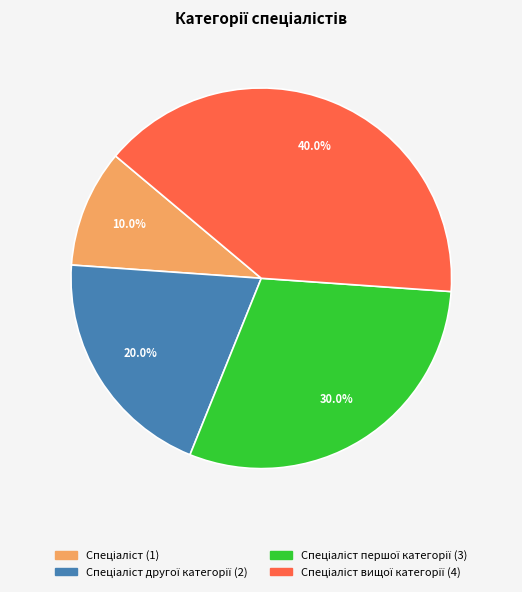

How many segments does this pie chart have?

4